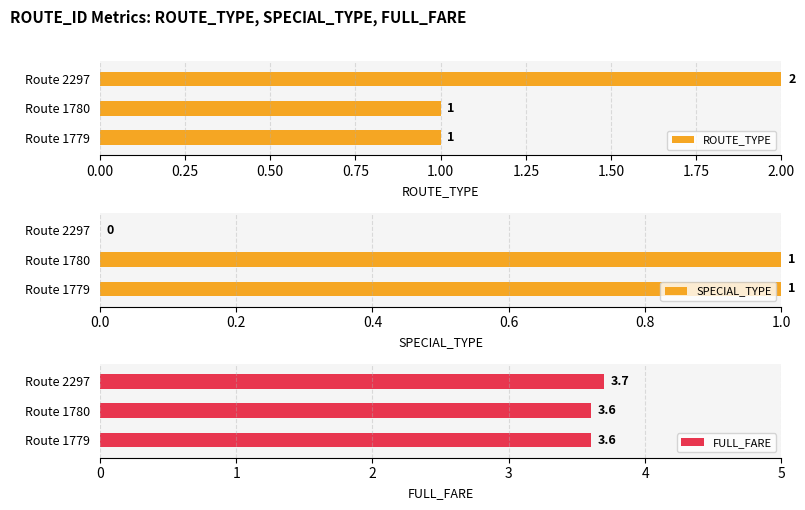

At which label is ROUTE_TYPE closest to 1?

1779